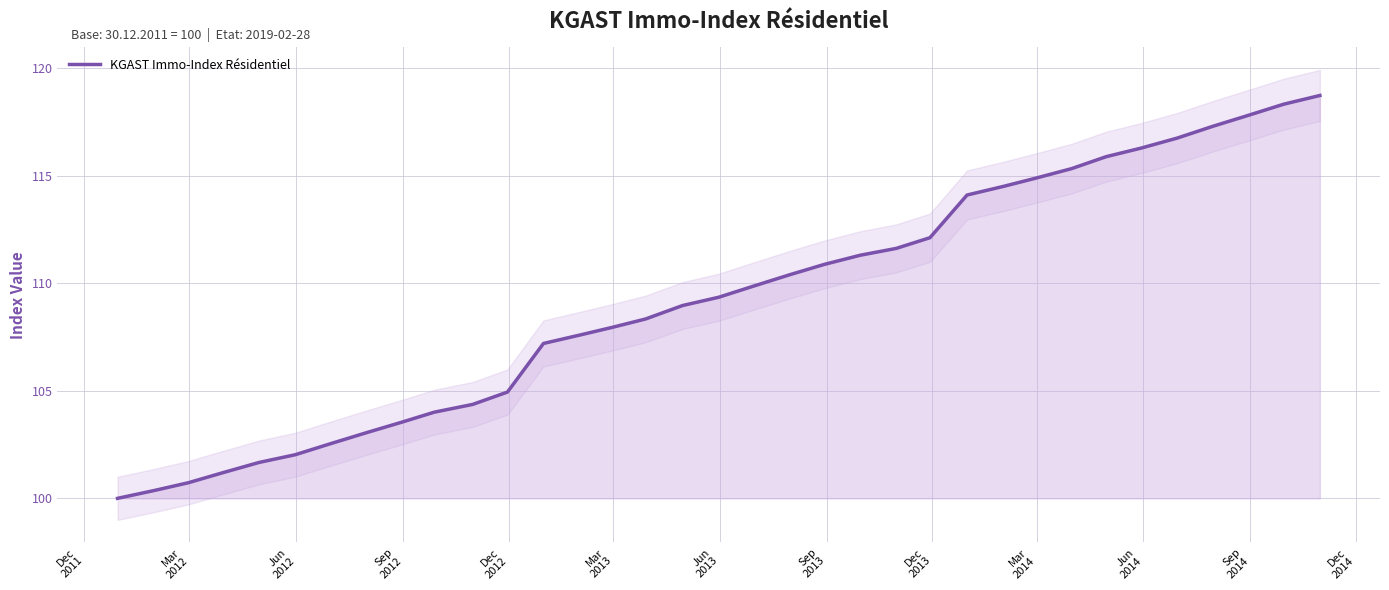

What is the sum of all values?

3823.7